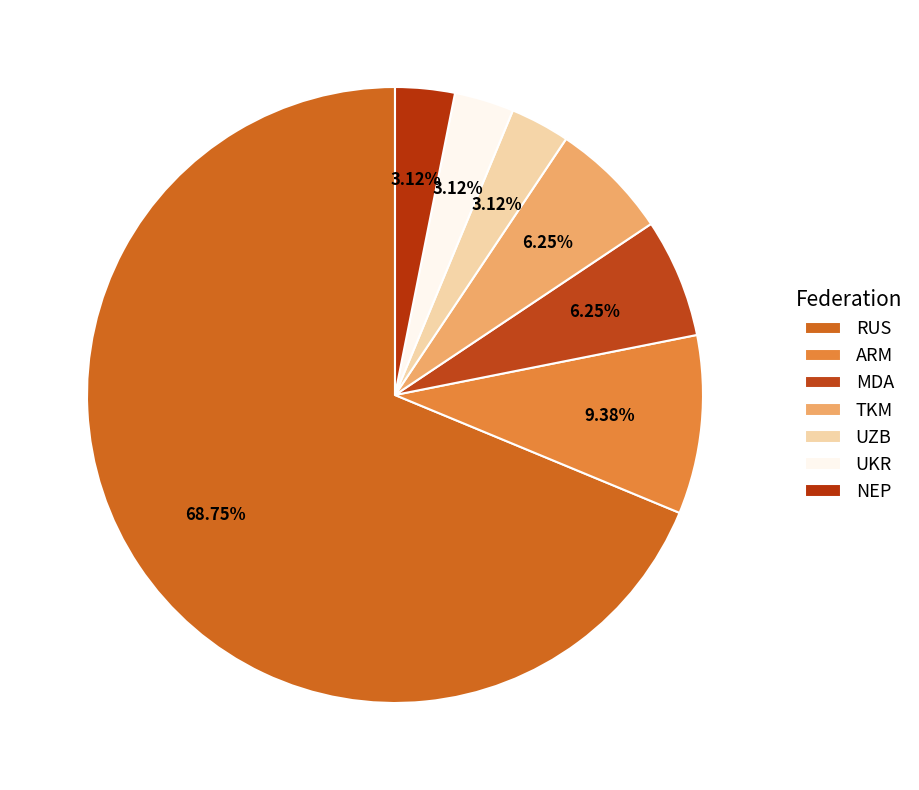

How much of the chart is everything except ARM?

90.6%